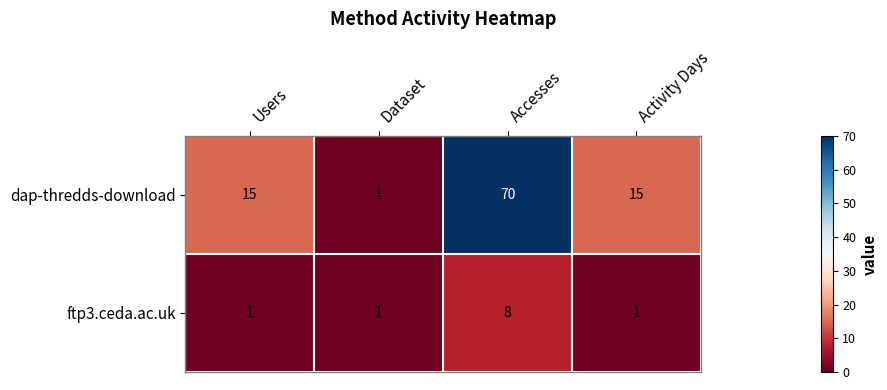

Is it true that dap-thredds-download equals 15 at Activity Days?

True